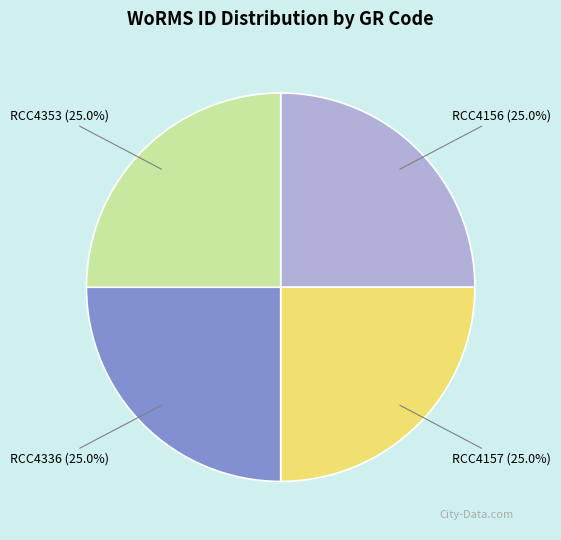

Is there any slice that represents more than half of the pie?

No